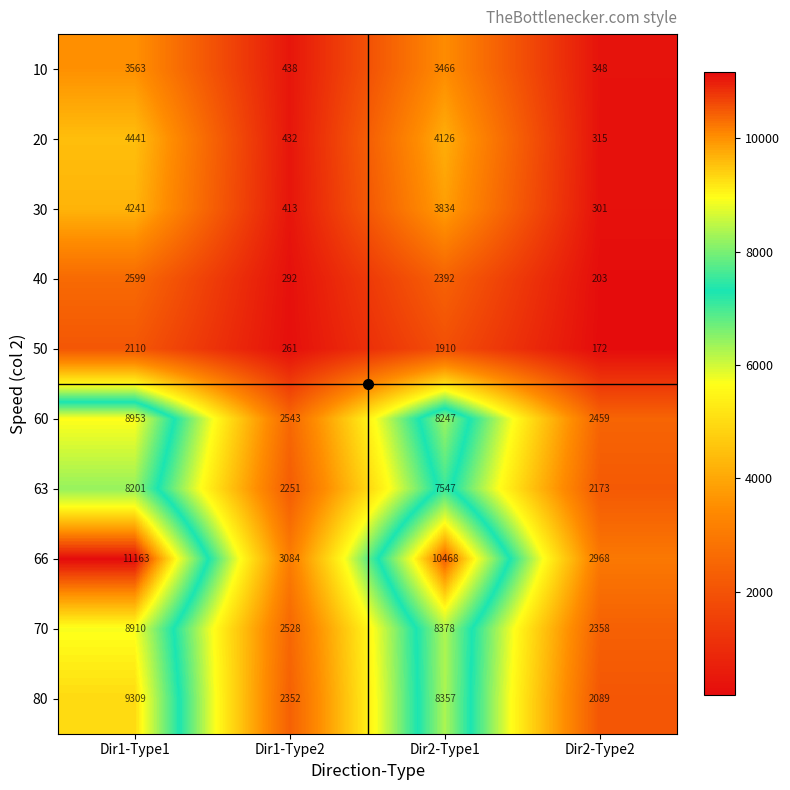

Which series has the largest range (max minus min)?

66